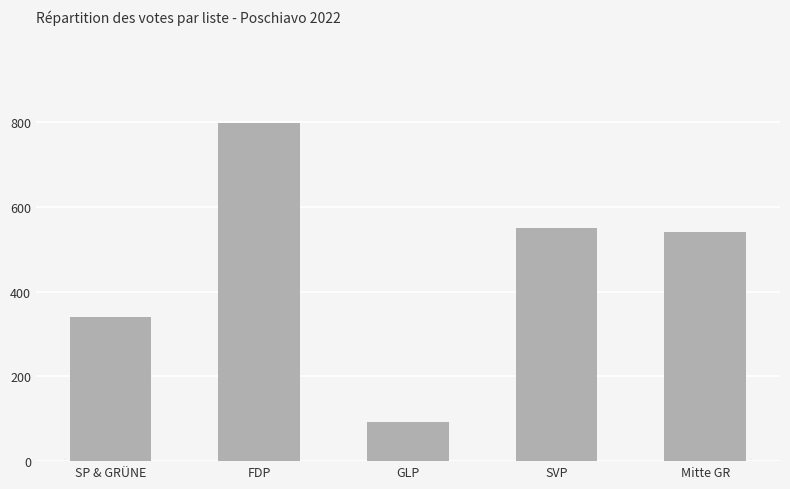

What is the maximum value shown in the chart?

798